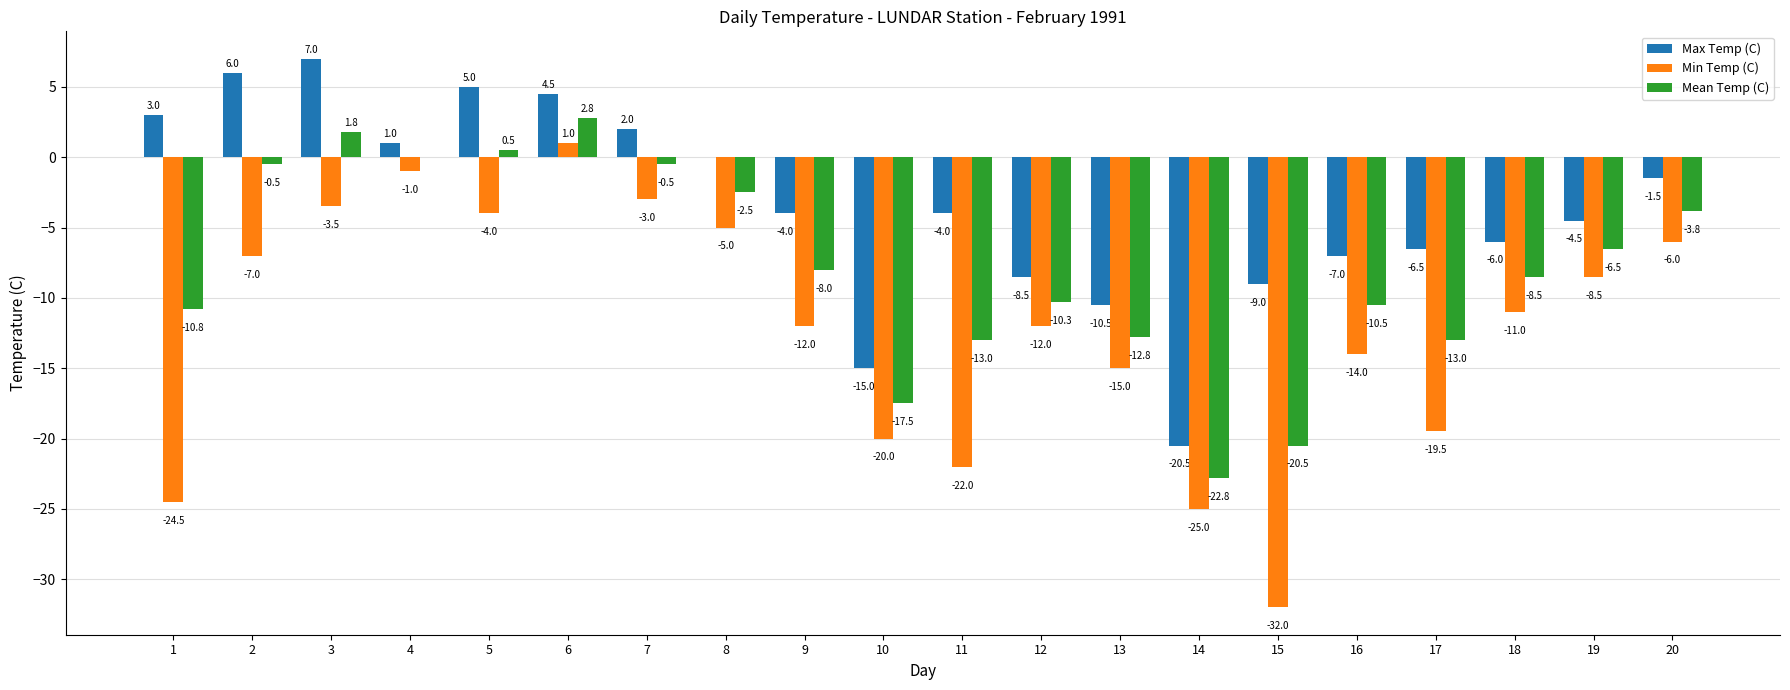

Reading right to left, list all the values displayed in this chart.

Max Temp (C): 20=-1.5	19=-4.5	18=-6.0	17=-6.5	16=-7.0	15=-9.0	14=-20.5	13=-10.5	12=-8.5	11=-4.0	10=-15.0	9=-4.0	8=0.0	7=2.0	6=4.5	5=5.0	4=1.0	3=7.0	2=6.0	1=3.0
Min Temp (C): 20=-6.0	19=-8.5	18=-11.0	17=-19.5	16=-14.0	15=-32.0	14=-25.0	13=-15.0	12=-12.0	11=-22.0	10=-20.0	9=-12.0	8=-5.0	7=-3.0	6=1.0	5=-4.0	4=-1.0	3=-3.5	2=-7.0	1=-24.5
Mean Temp (C): 20=-3.8	19=-6.5	18=-8.5	17=-13.0	16=-10.5	15=-20.5	14=-22.8	13=-12.8	12=-10.3	11=-13.0	10=-17.5	9=-8.0	8=-2.5	7=-0.5	6=2.8	5=0.5	4=0.0	3=1.8	2=-0.5	1=-10.8